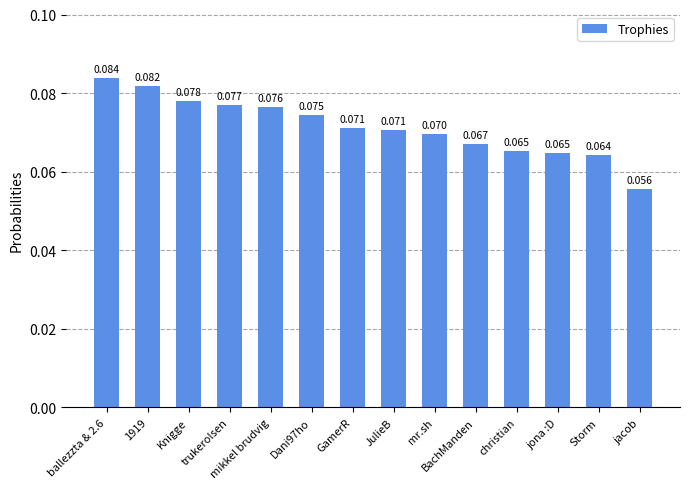

Where is the data nearest to the value 0?

jacob